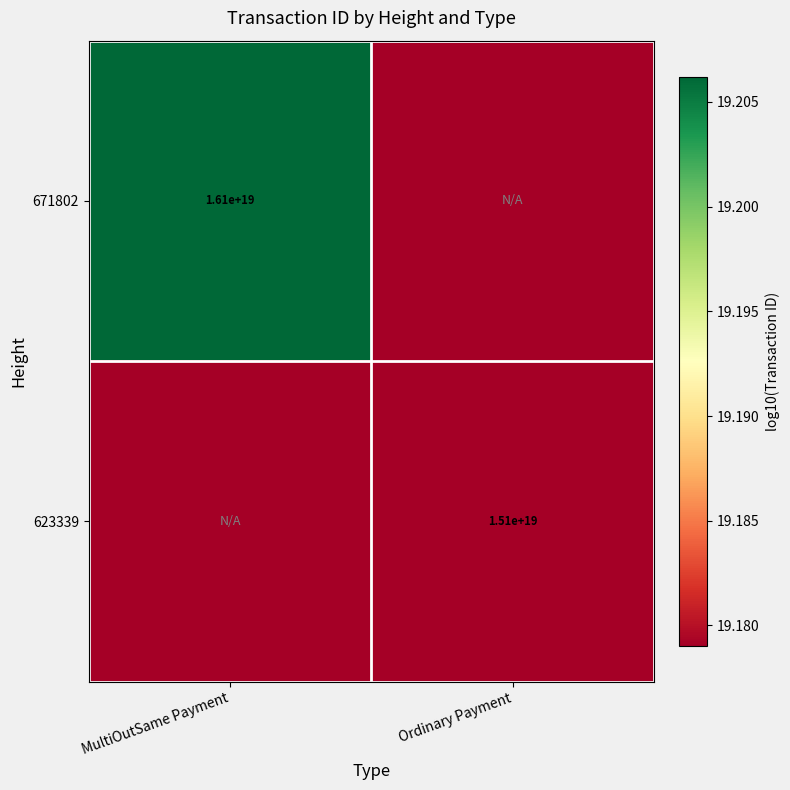

At how many categories does at least one series exceed 19?

2